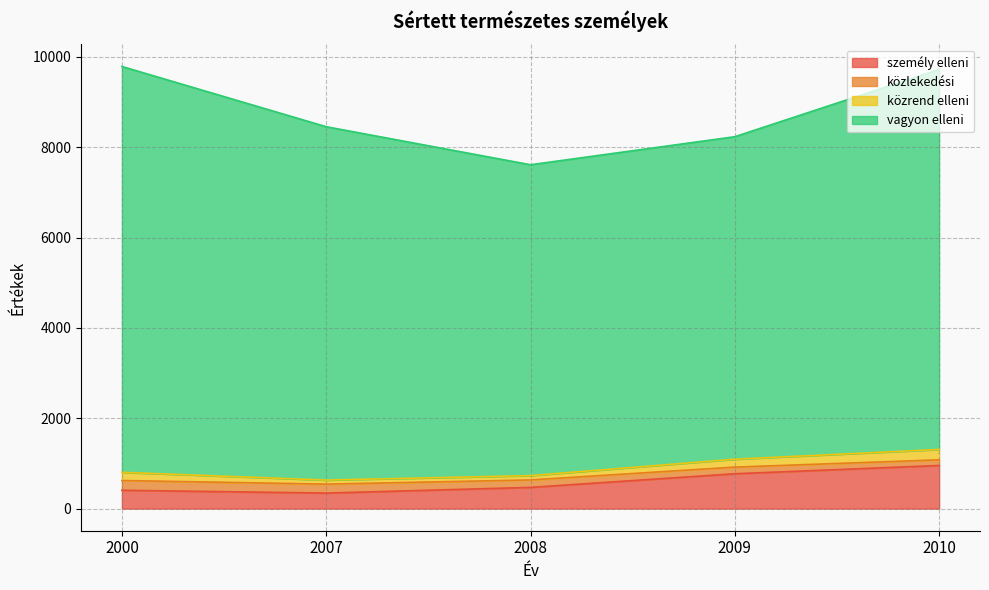

Read the közlekedési value at 2009, to the nearest 5.

145